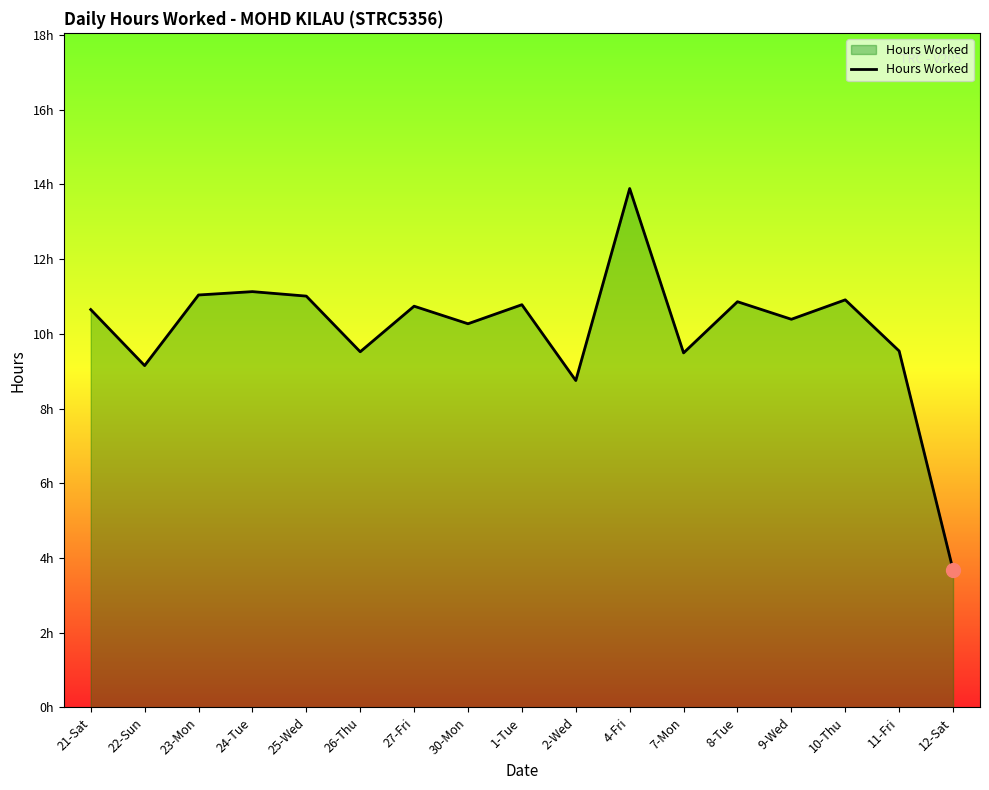

At which label does the data first exceed 10?

21-Sat